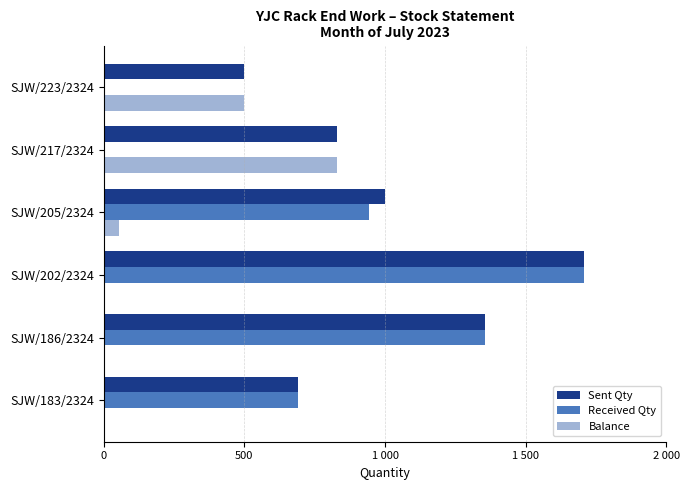

What are all the series names shown in the legend?

Sent Qty, Received Qty, Balance